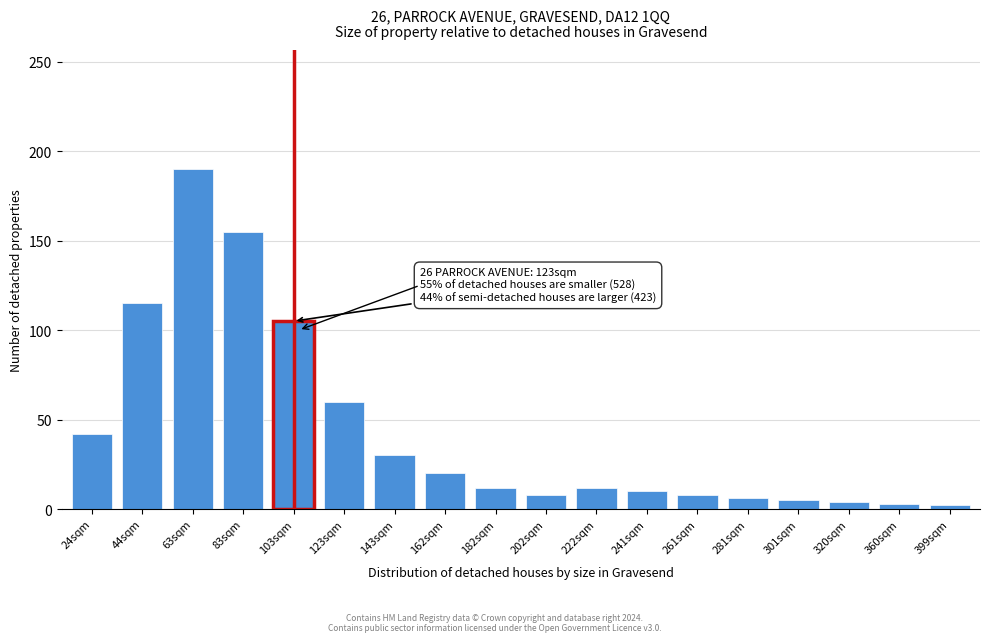

At which label is the value closest to 96?

103sqm